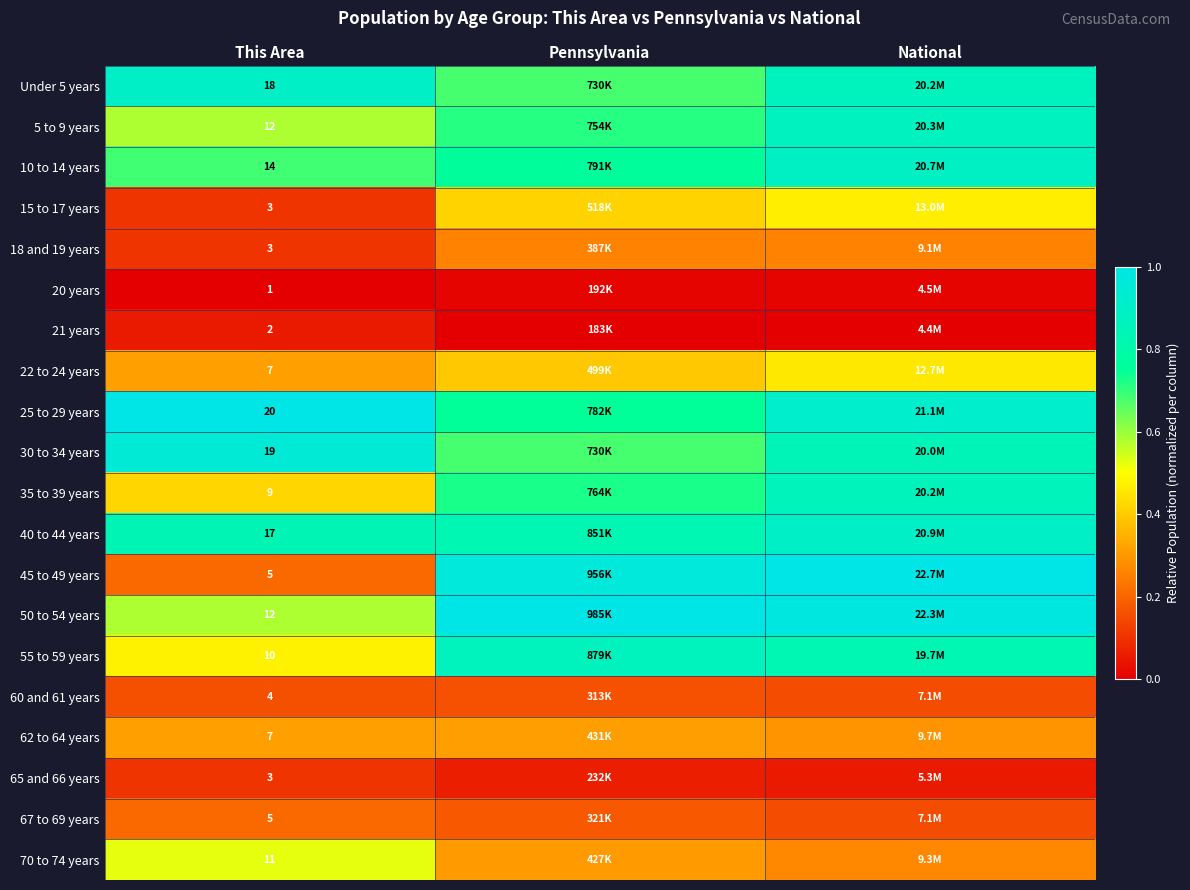

Is the value of 62 to 64 years at This Area greater than the value of 20 years at This Area?

Yes